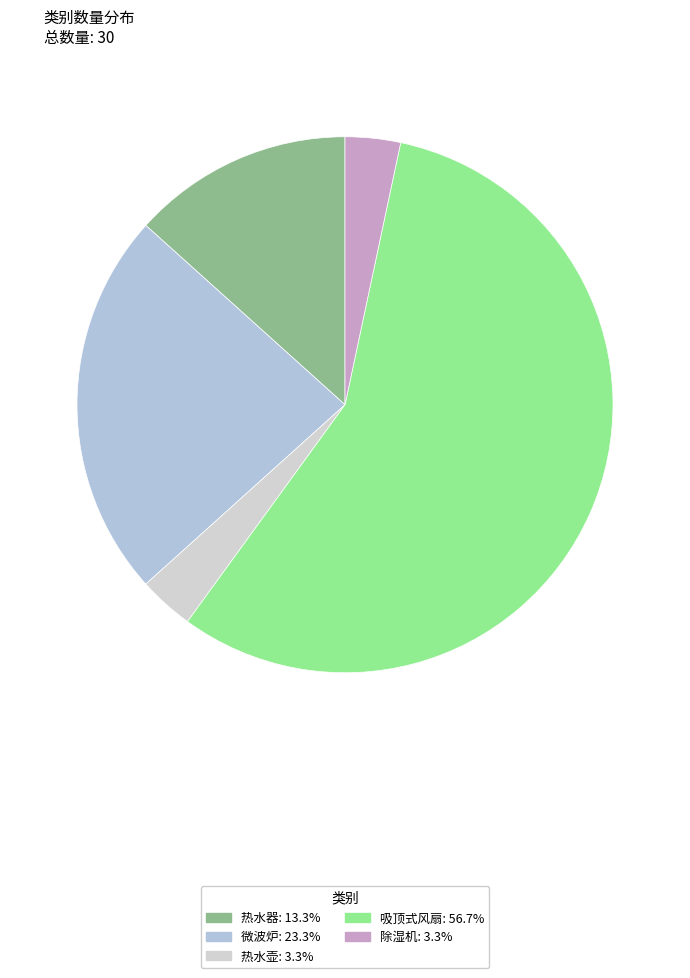

Count the number of slices in the pie.

5